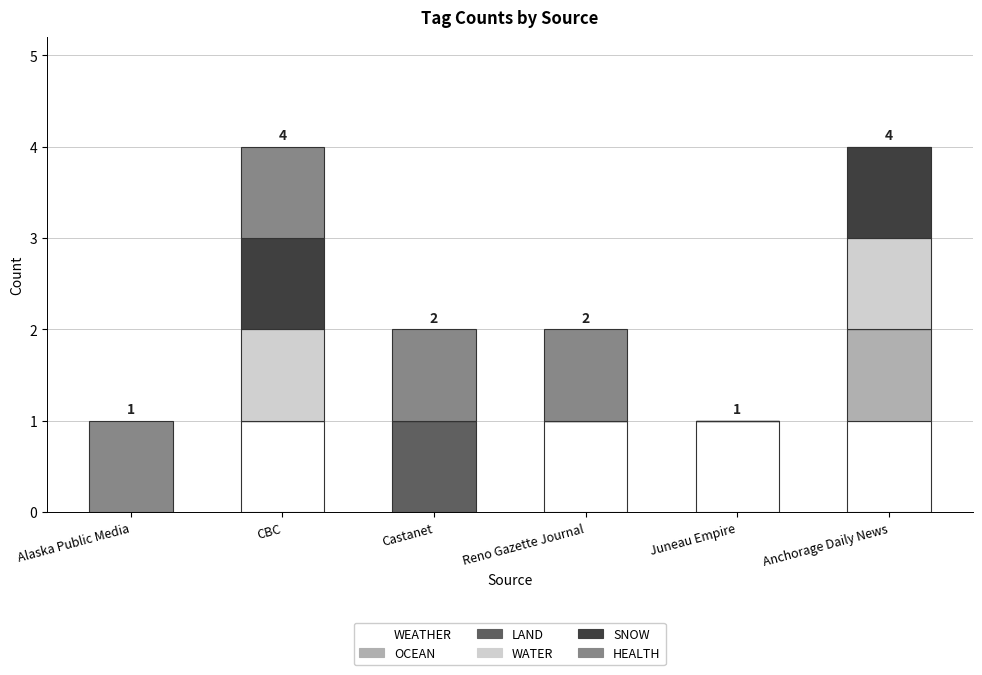

Is it true that WEATHER equals 0 at Alaska Public Media?

True